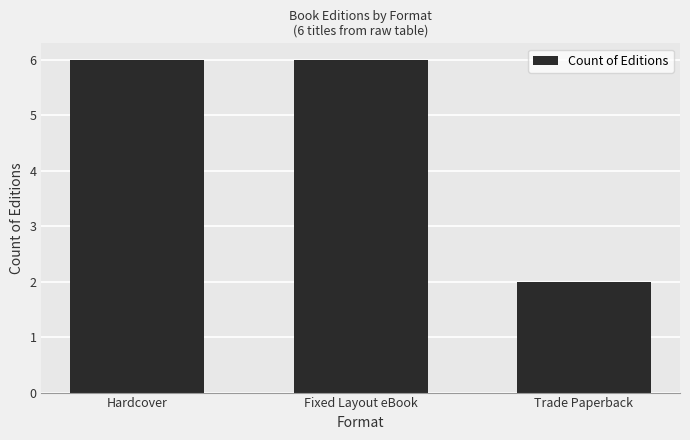

How many series are shown in this chart?

1